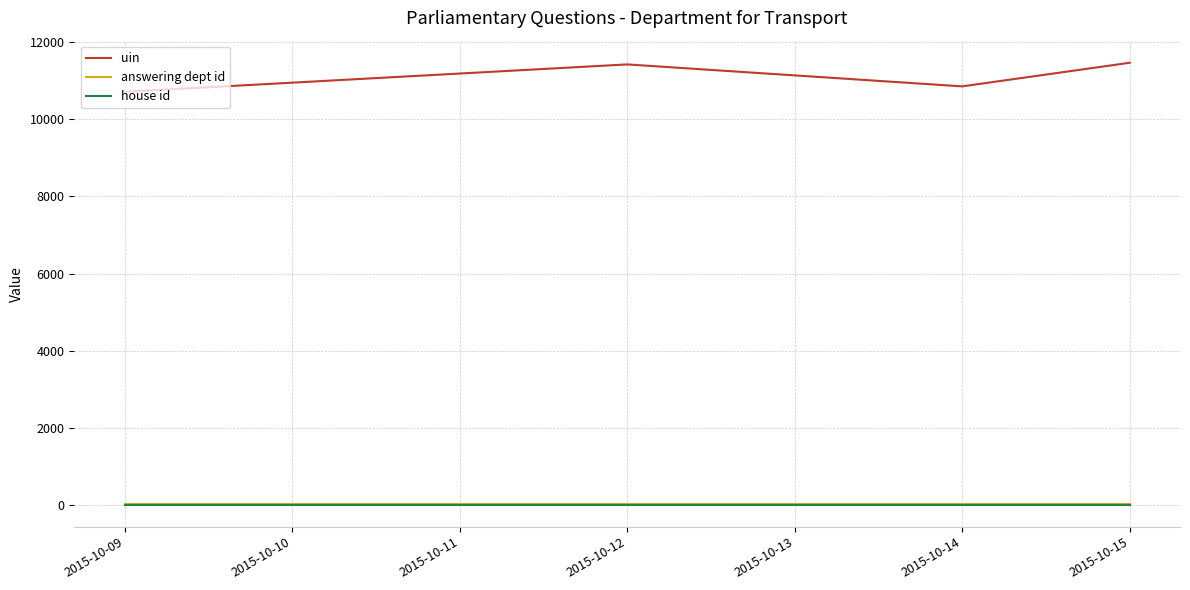

The value of house id at 2015-10-12 is 1. True or false?

True